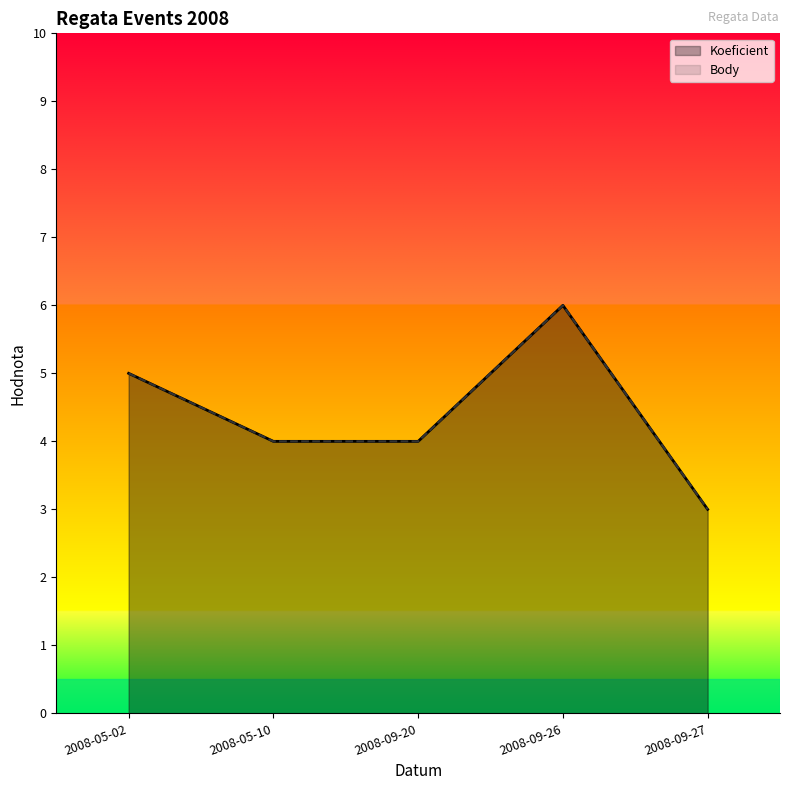

What position from the right is 2008-09-26?

2